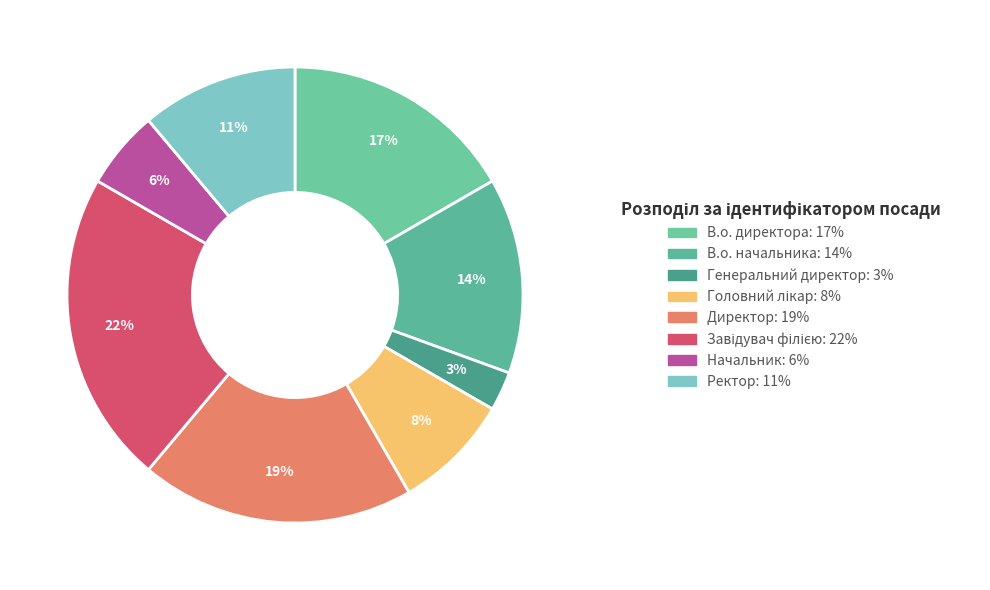

Between Начальник and Генеральний директор, which is larger?

Начальник